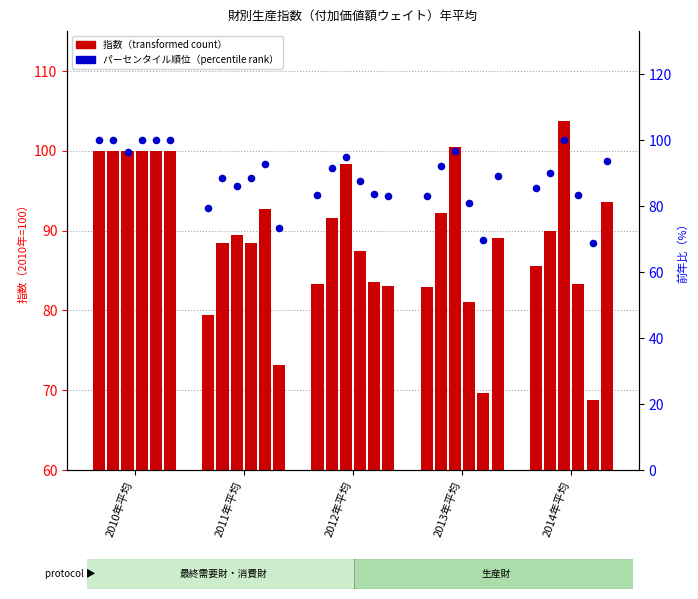

Approximately how many times larger is the value at 2014年平均 compared to 2012年平均?

1.0